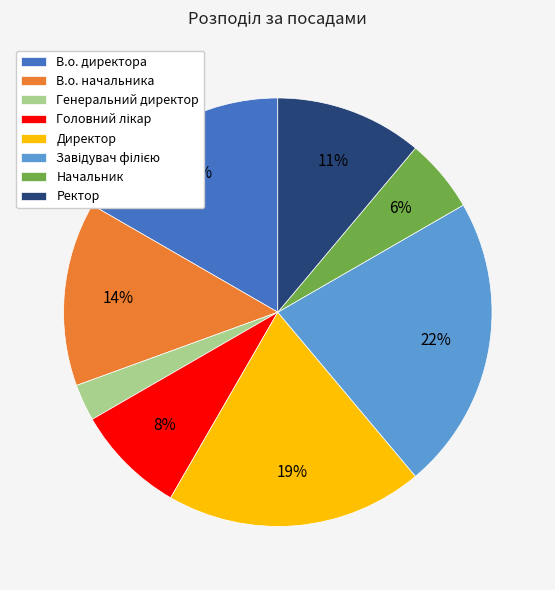

Which slice is the smallest?

Генеральний директор